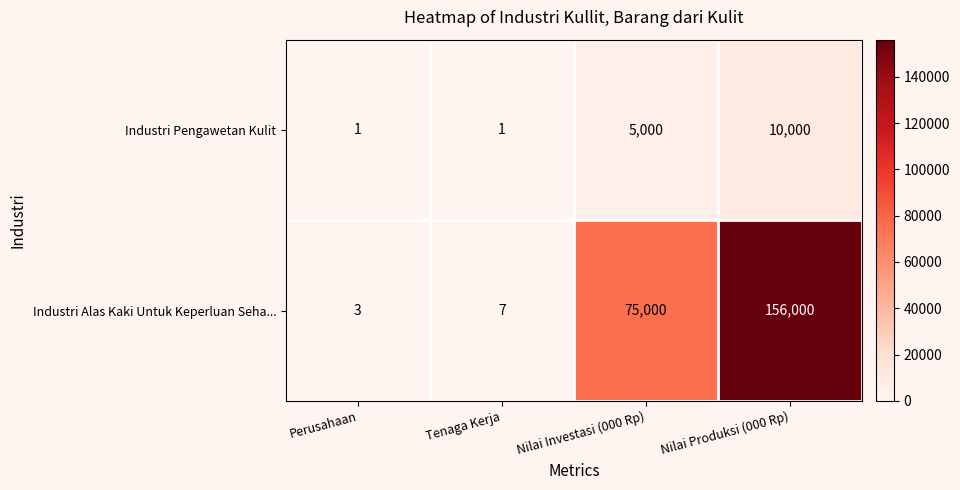

Reading left to right, extract all data points from this chart.

Industri Pengawetan Kulit: Perusahaan=1	Tenaga Kerja=1	Nilai Investasi (000 Rp)=5000	Nilai Produksi (000 Rp)=10000
Industri Alas Kaki Untuk Keperluan Seha...: Perusahaan=3	Tenaga Kerja=7	Nilai Investasi (000 Rp)=75000	Nilai Produksi (000 Rp)=156000